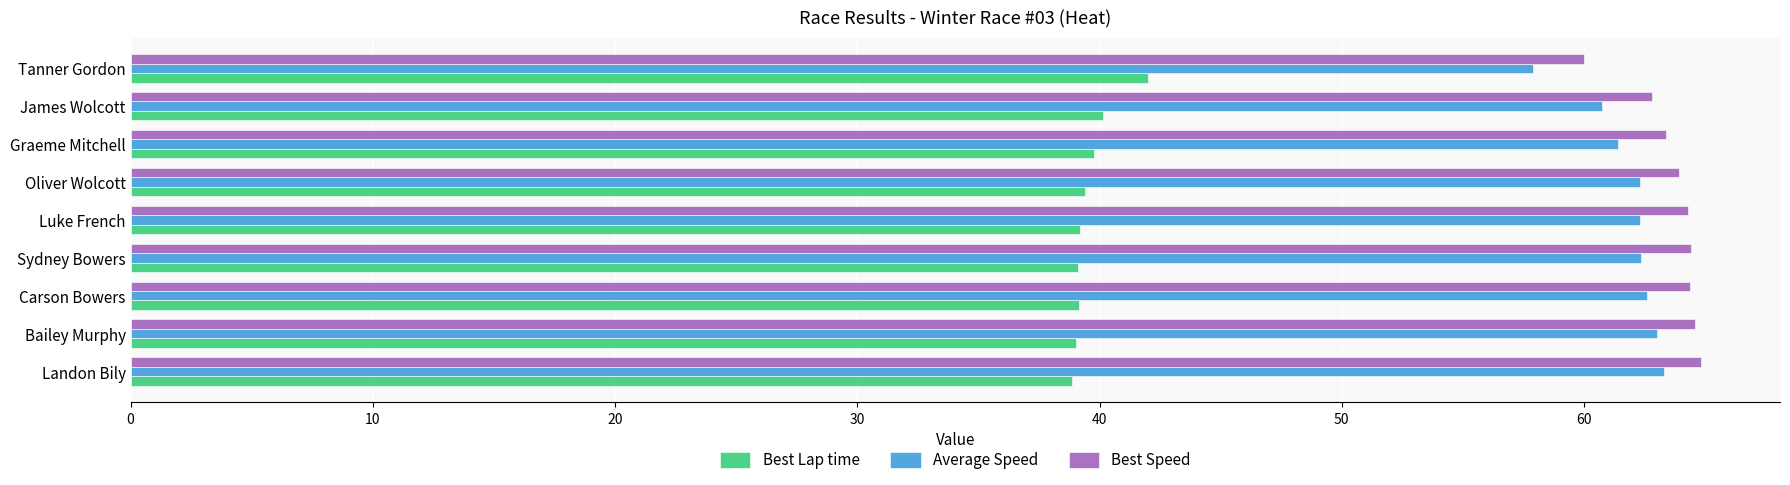

Is it true that Average Speed equals 38.1 at Graeme Mitchell?

False